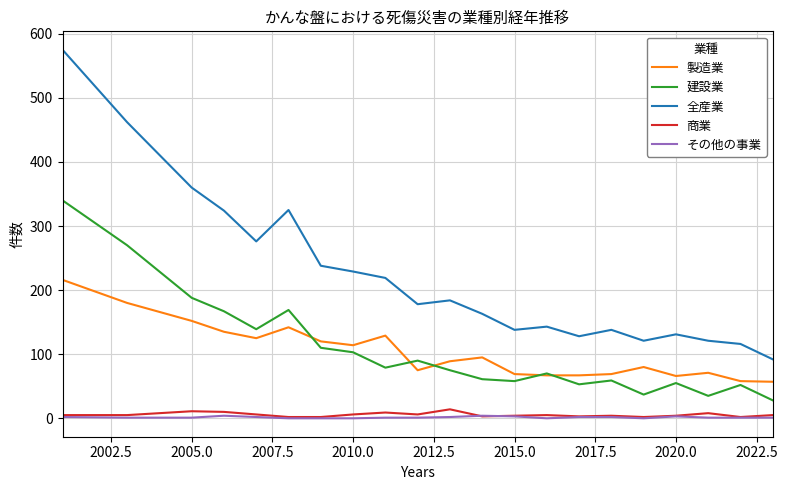

Rank the series by their maximum value, from highest to lowest.

全産業, 建設業, 製造業, 商業, その他の事業